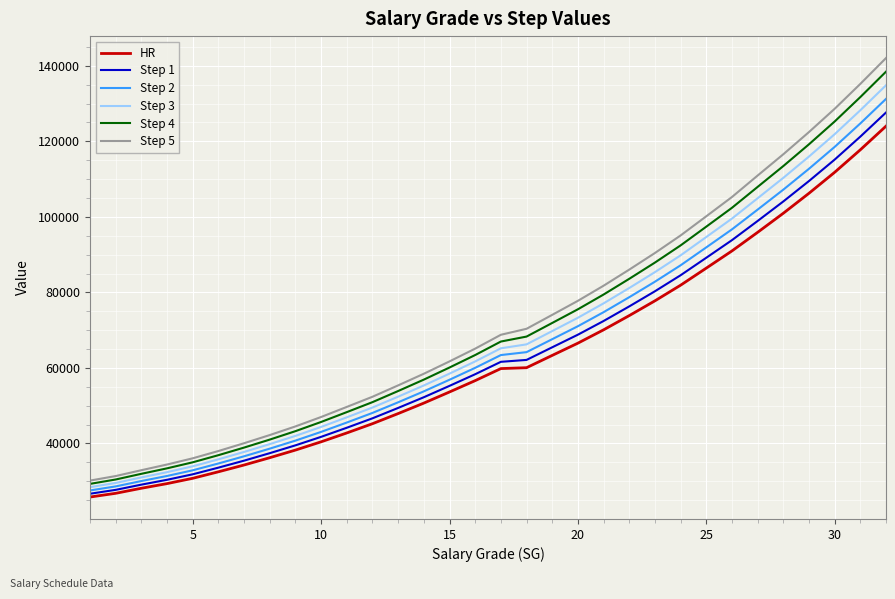

Which series has the widest spread of values?

Step 5